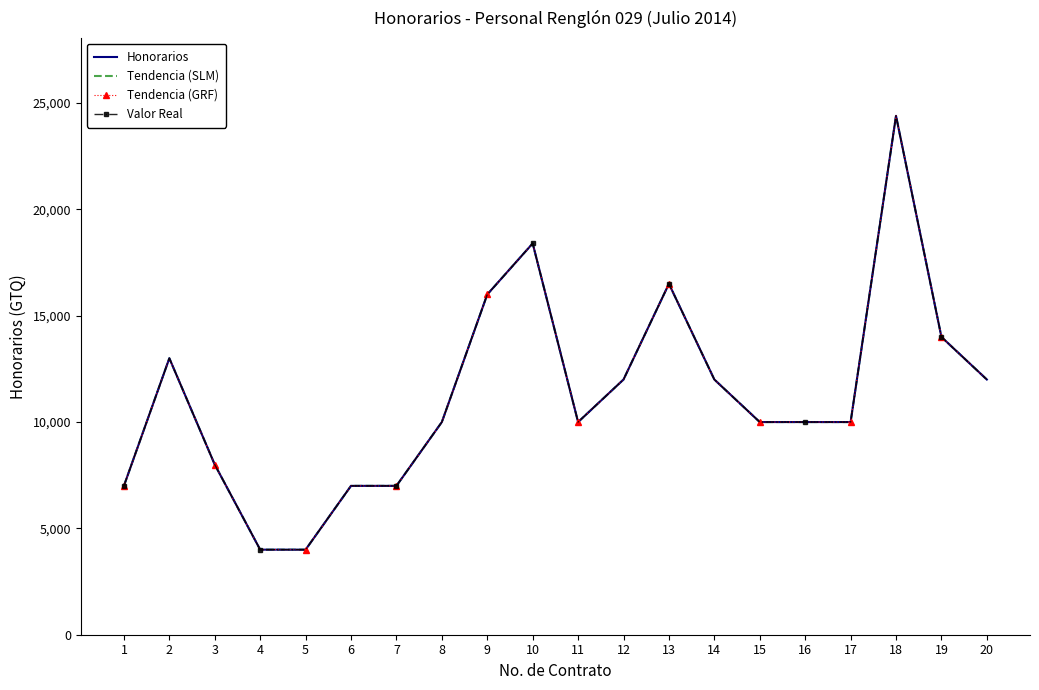

True or false: Tendencia (GRF) and Tendencia (SLM) cross at least once.

False